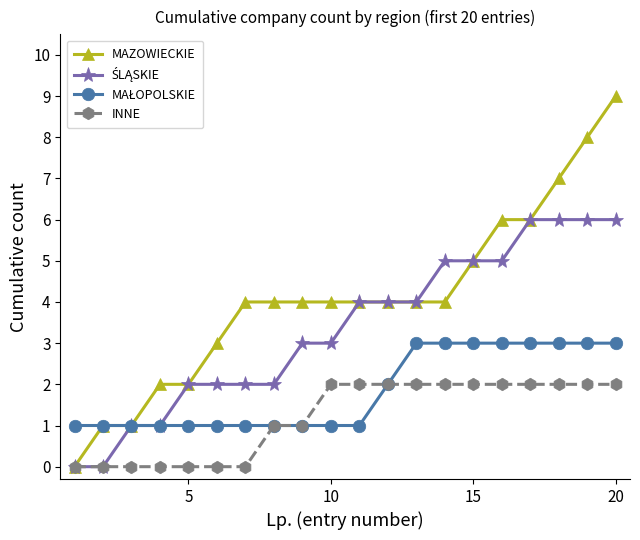

What is the maximum value shown in the chart?

9